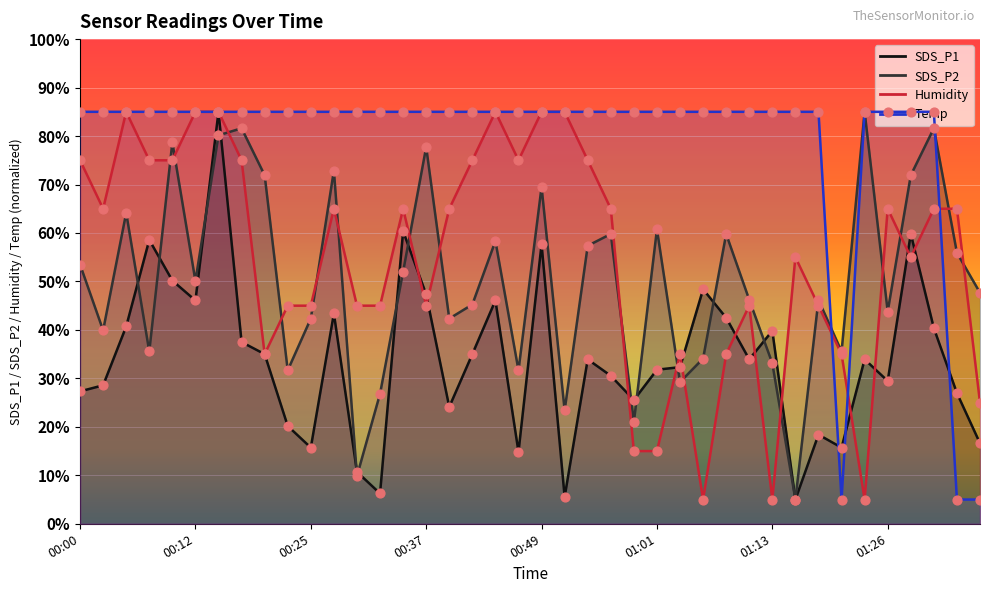

Which series reaches the maximum Y coordinate?

SDS_P1